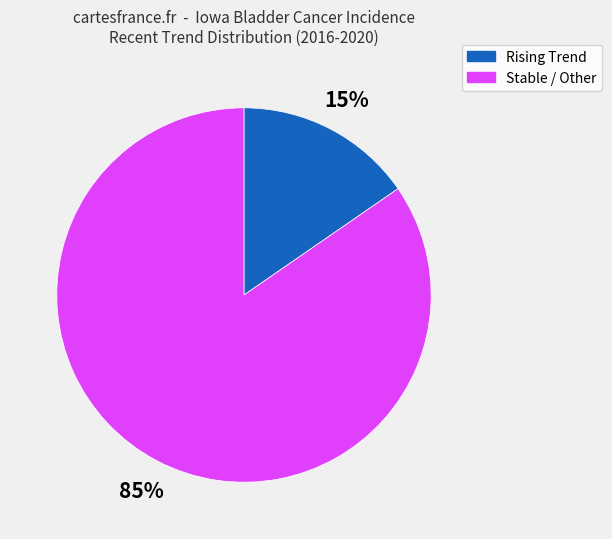

Does any single category account for the majority?

Yes